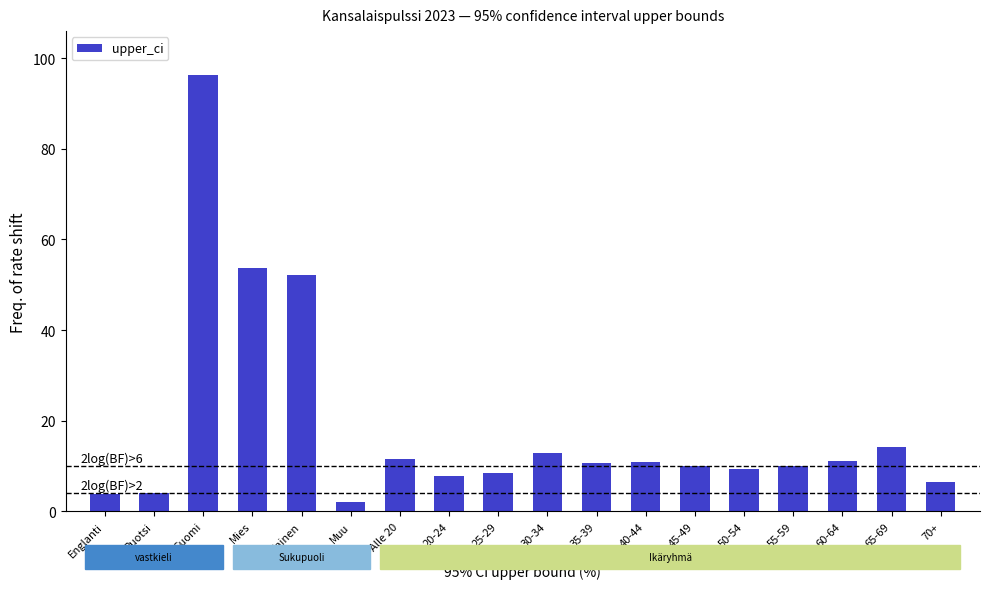

Between 35-39 and 65-69, which is larger?

65-69